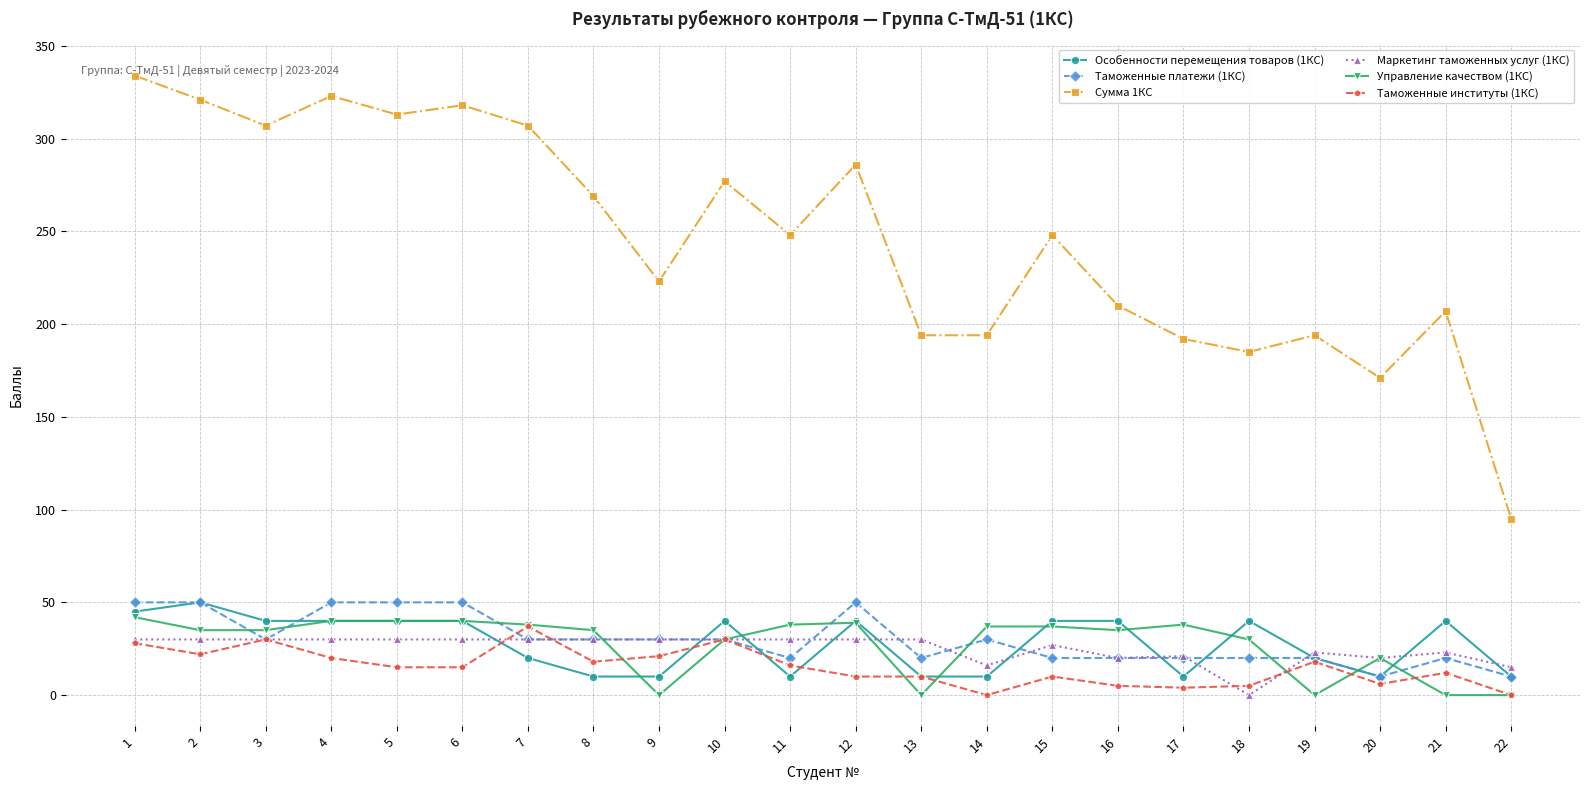

At which category is the sum across all series the highest?

1